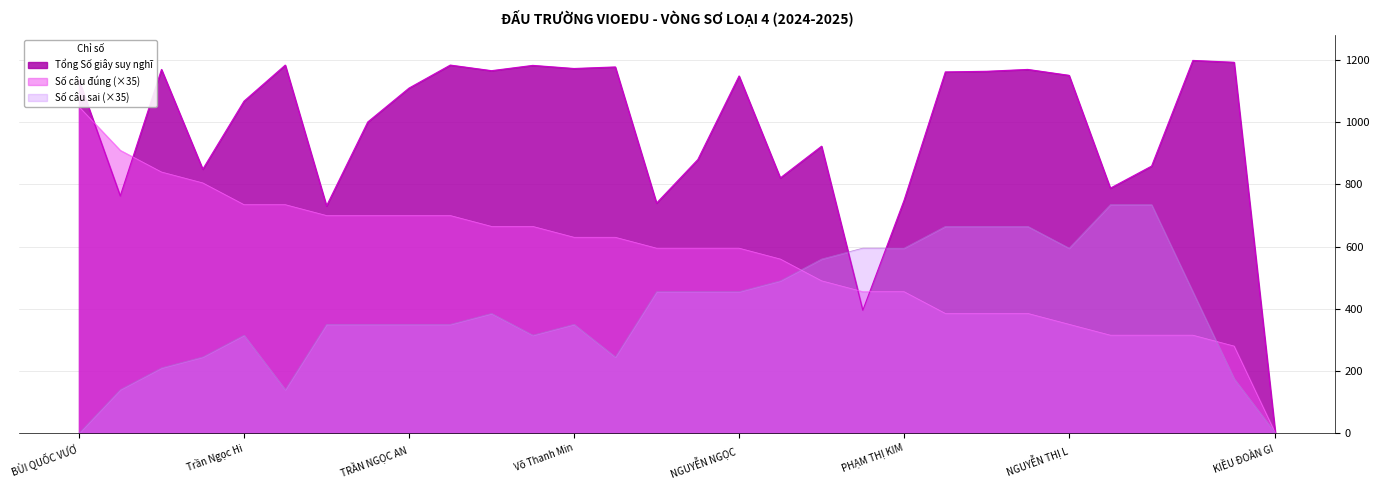

At which category does Số câu sai reach its first local valley?

TRẦN THANH HIỆP